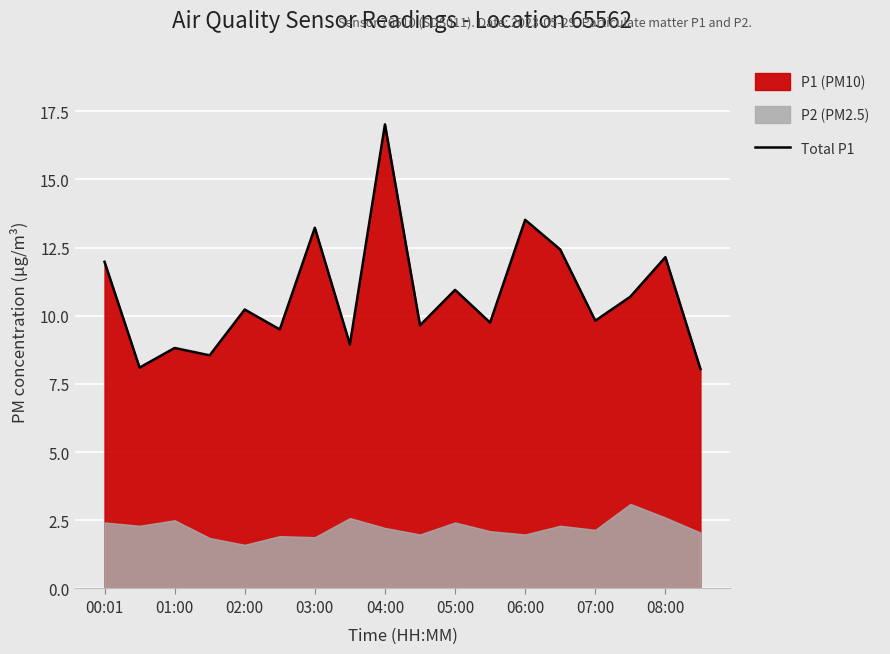

Reading right to left, list all the values displayed in this chart.

8.1	12.2	10.7	9.8	12.4	13.5	9.8	10.9	9.7	17.0	8.9	13.2	9.5	10.2	8.6	8.8	8.1	12.0